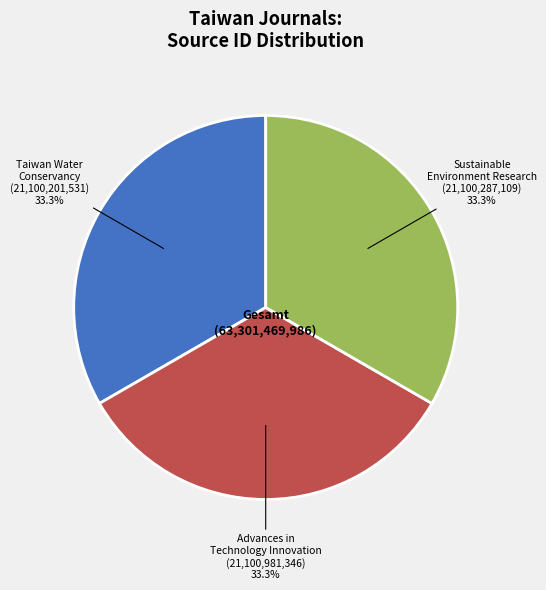

Approximately how many times larger is the value at Advances in Technology Innovation compared to Sustainable Environment Research?

1.0